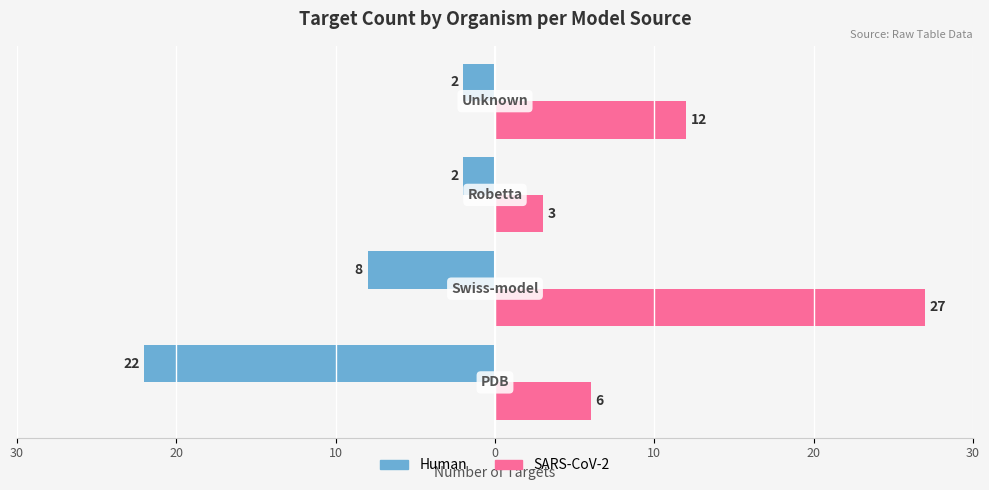

What are all the series names shown in the legend?

Human, SARS-CoV-2